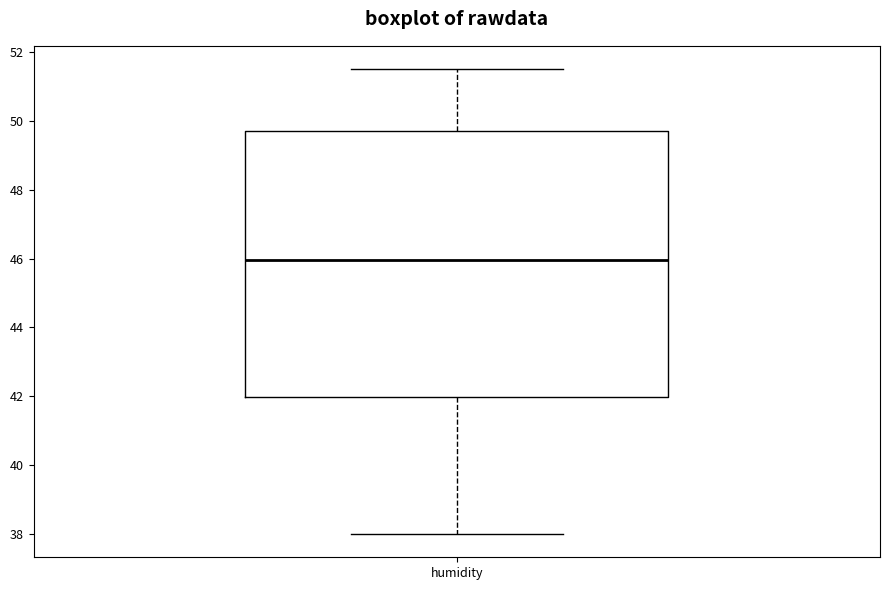

Read this box plot against the y-axis: the position of the median line, the range covered by the box, and the ends of both whiskers. The values are not printed on the chart, so give them approximately, as read against the axis.

median 46.0, box 42.0 to 49.8, whiskers 38.0 to 51.6